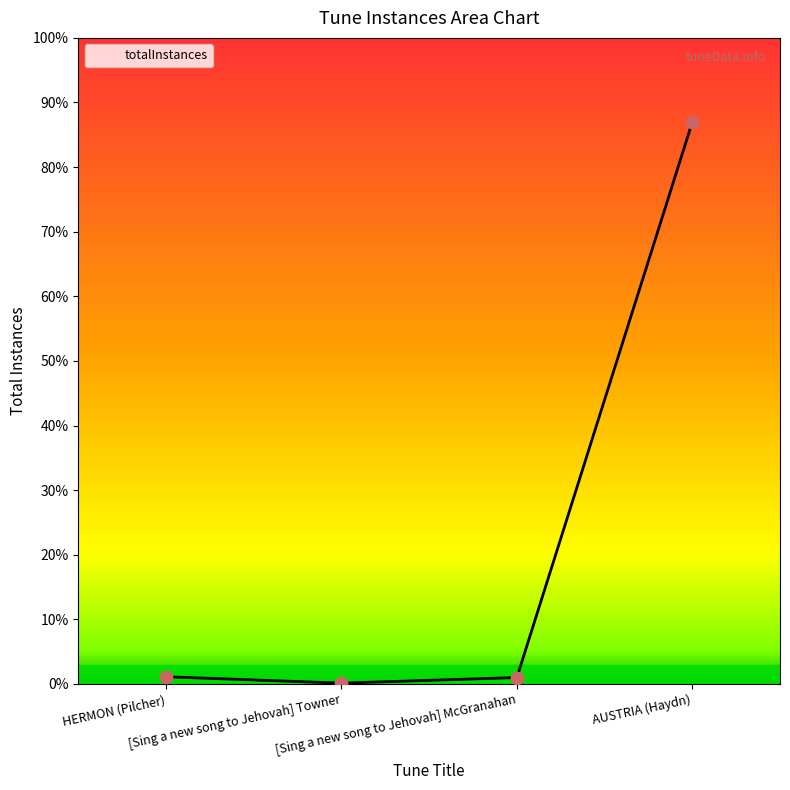

Is this an area chart (filled region under the line)?

Yes